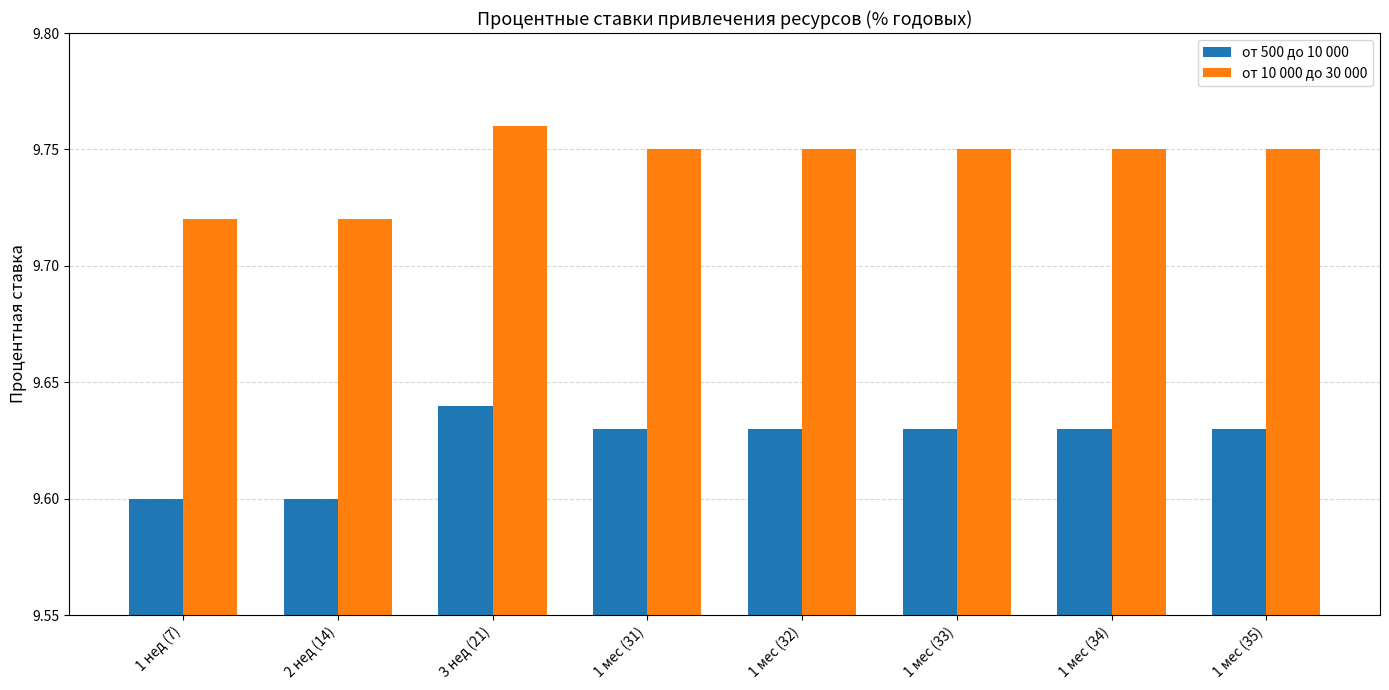

Which category has the highest value in the от 500 до 10 000 series?

3 нед (21)